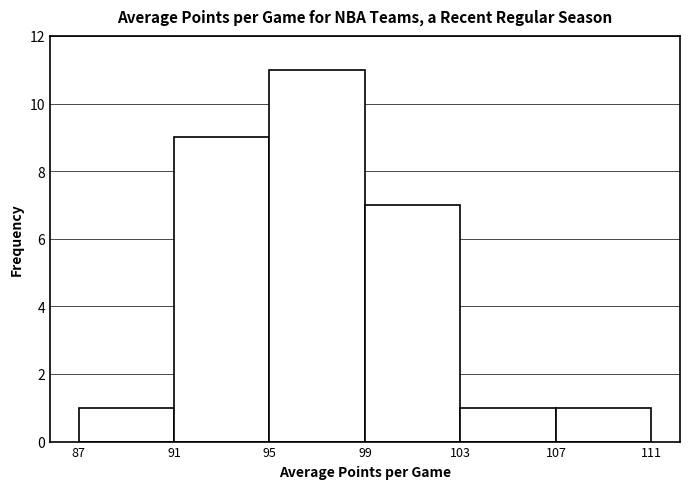

Reading left to right, list every bar in this chart as the range it spans on the x-axis followed by its height. The values are not printed on the chart, so give them approximately, as read against the axis.

87 to 91: 1
91 to 95: 9
95 to 99: 11
99 to 103: 7
103 to 107: 1
107 to 111: 1